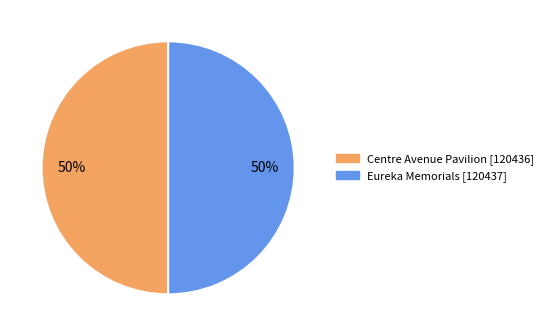

To the nearest percent, what is the average slice percentage?

50%